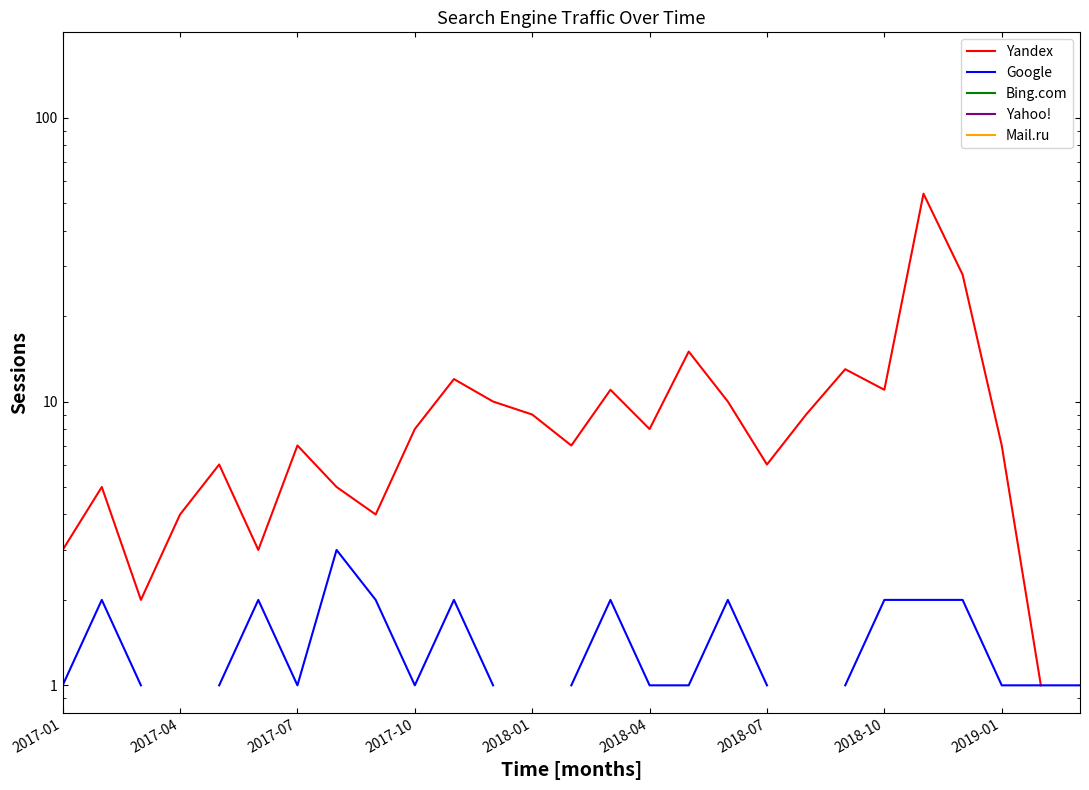

At 26, list the series in order from largest to smallest.

Yandex, Google, Bing.com, Yahoo!, Mail.ru